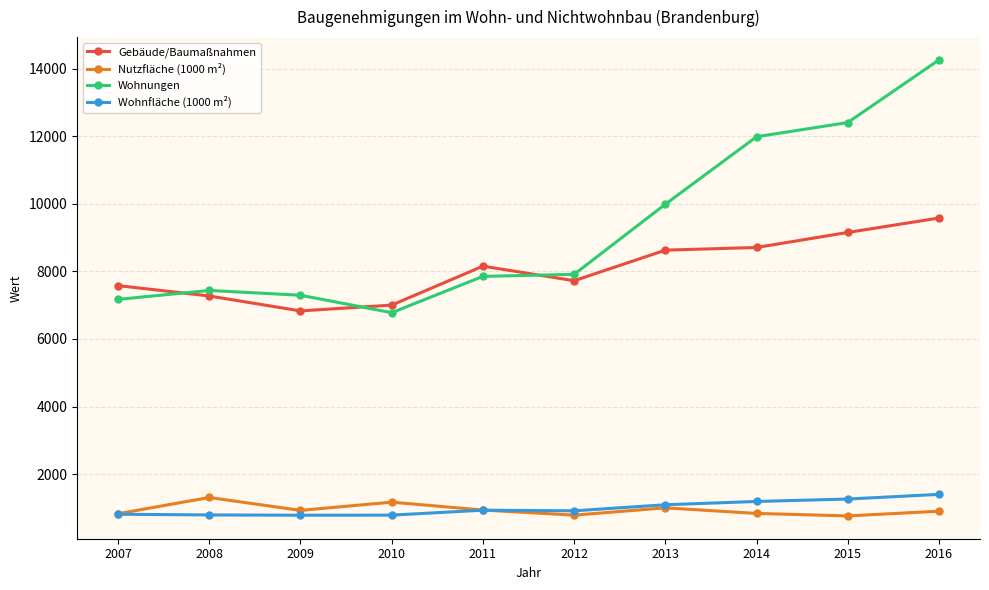

What is the value of the Nutzfläche (1000 m²) point at the 2nd from the left?

1306.6